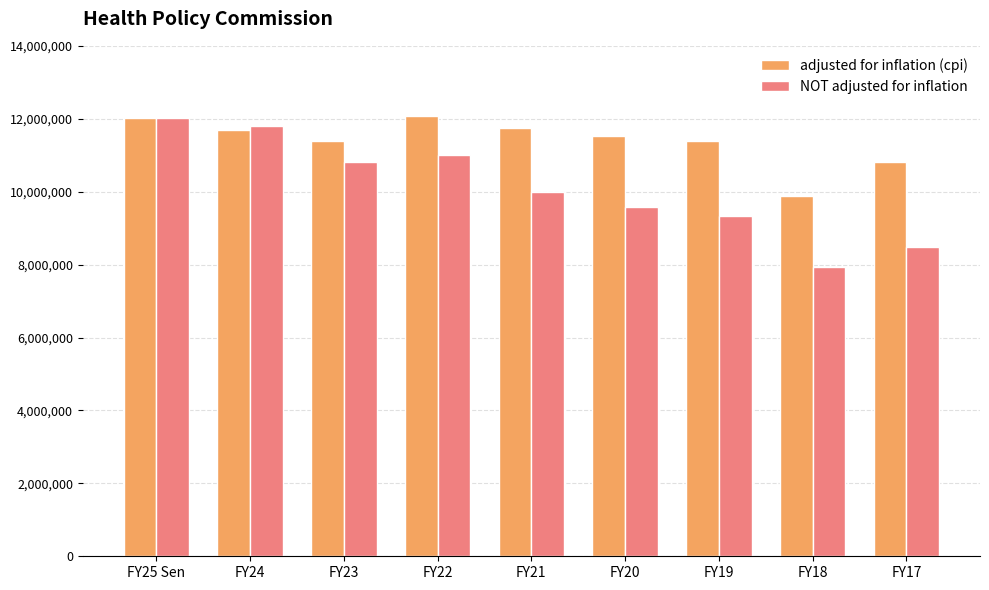

True or false: NOT adjusted for inflation has a value of 4688759 at FY24.

False